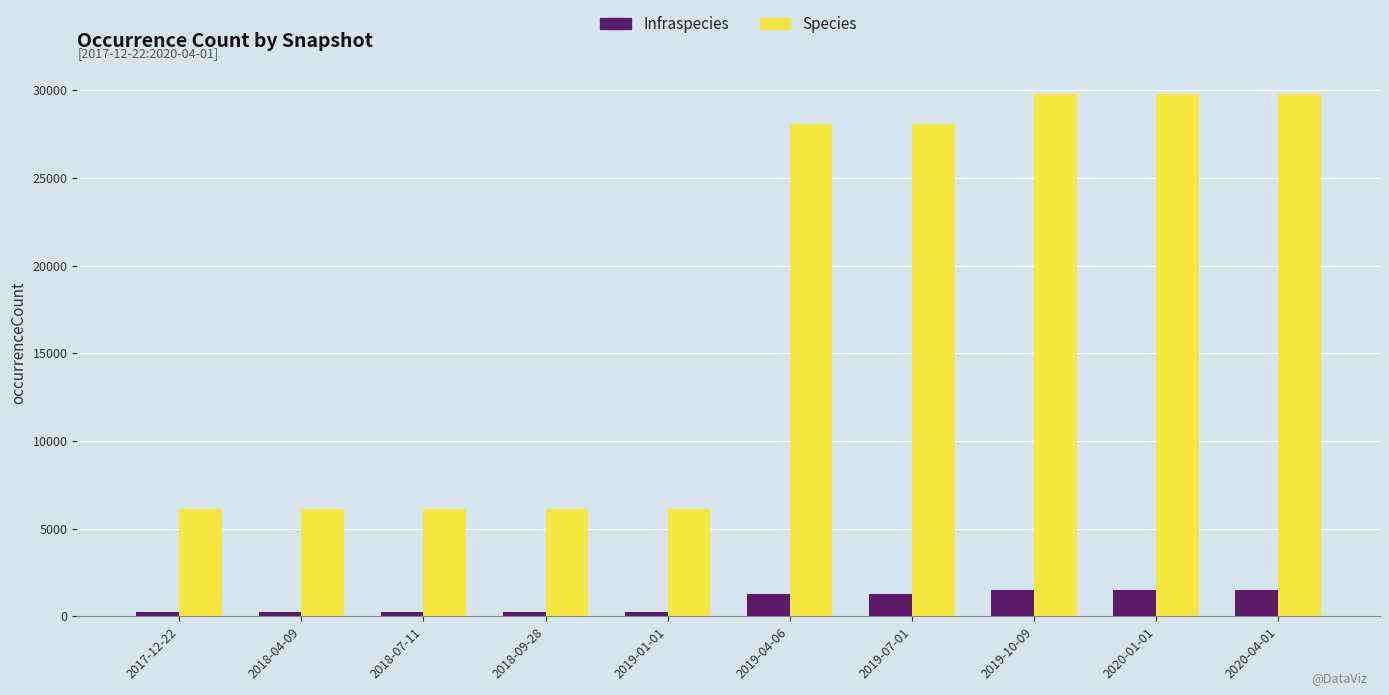

Reading left to right, transcribe all the data shown in this chart.

Infraspecies: 226	226	226	226	226	1296	1296	1498	1498	1498
Species: 6122	6122	6122	6122	6122	28096	28096	29773	29773	29773